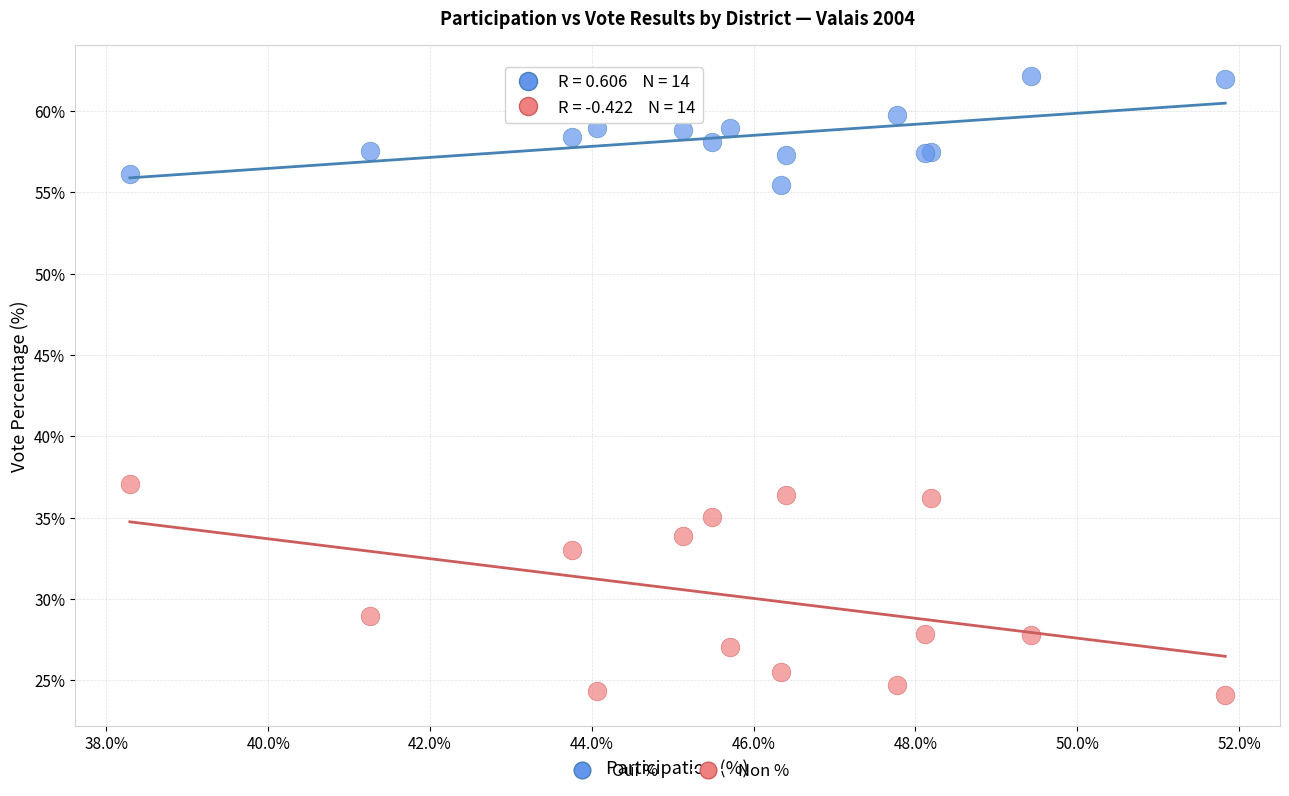

Which series reaches the maximum Y coordinate?

Oui %